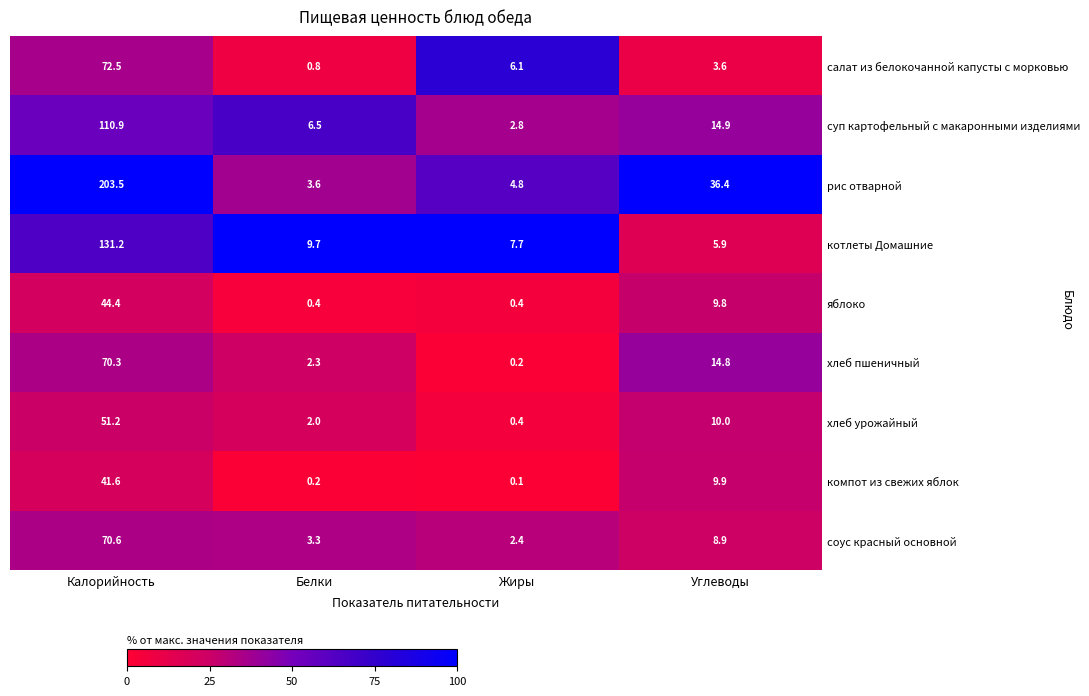

Is the value of хлеб урожайный at Белки greater than the value of компот из свежих яблок at Калорийность?

No